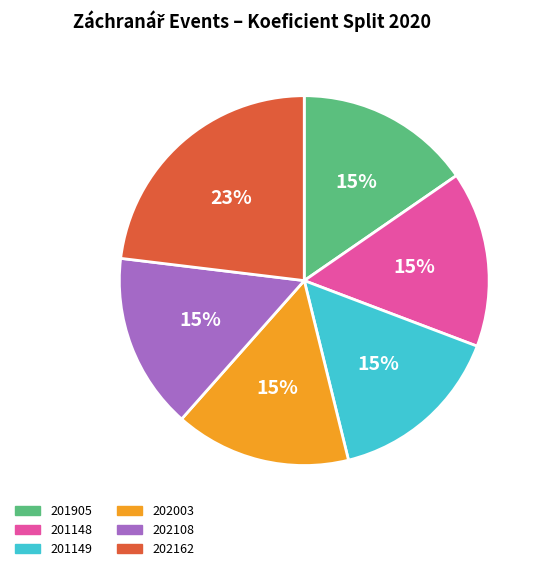

Is the sum of 201149 and 202162 greater than half?

No